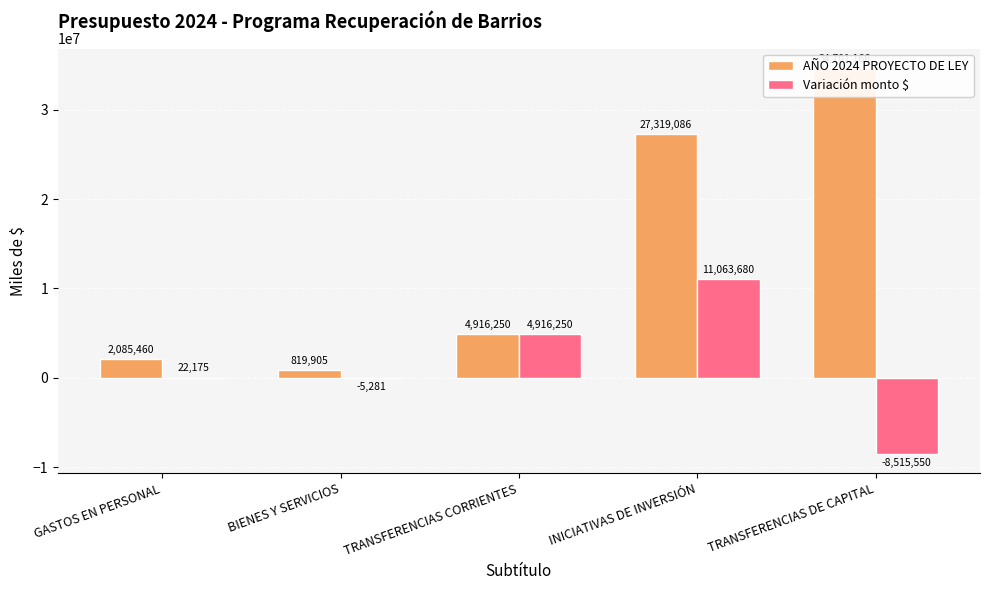

What is the label of the 5th bar from the right?

GASTOS EN PERSONAL